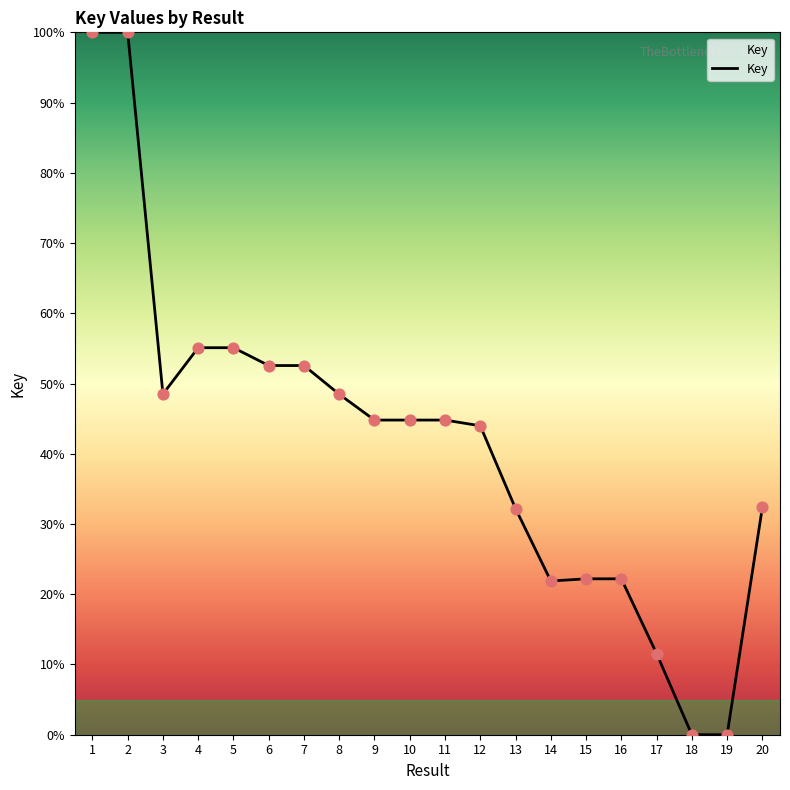

Between 16 and 6, which is larger?

6